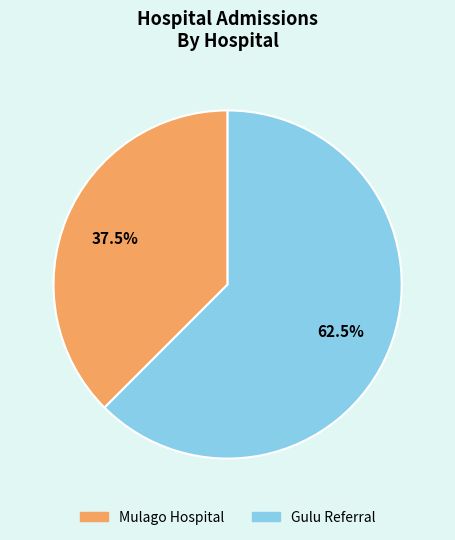

Which category accounts for the majority?

Gulu Referral